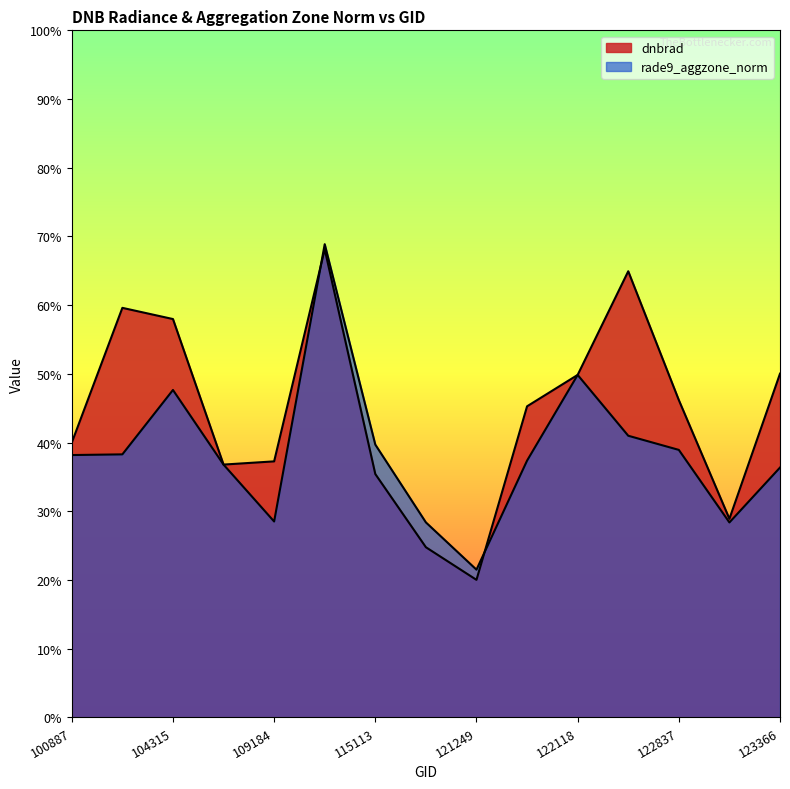

Between which two adjacent categories do rade9_aggzone_norm and dnbrad first intersect?

109184 and 109895